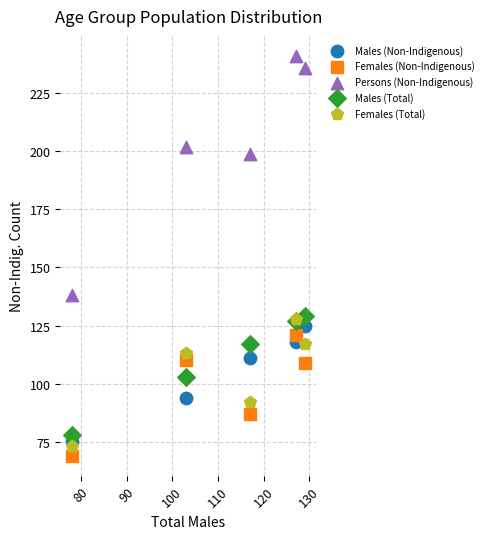

Which series contains the highest Y value?

Persons (Non-Indigenous)